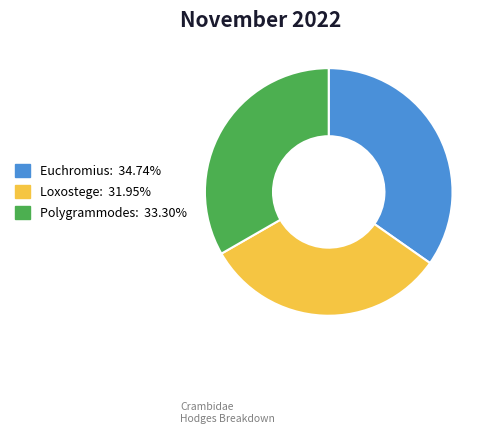

What is the ratio of the value at Loxostege to the value at Euchromius?

0.9